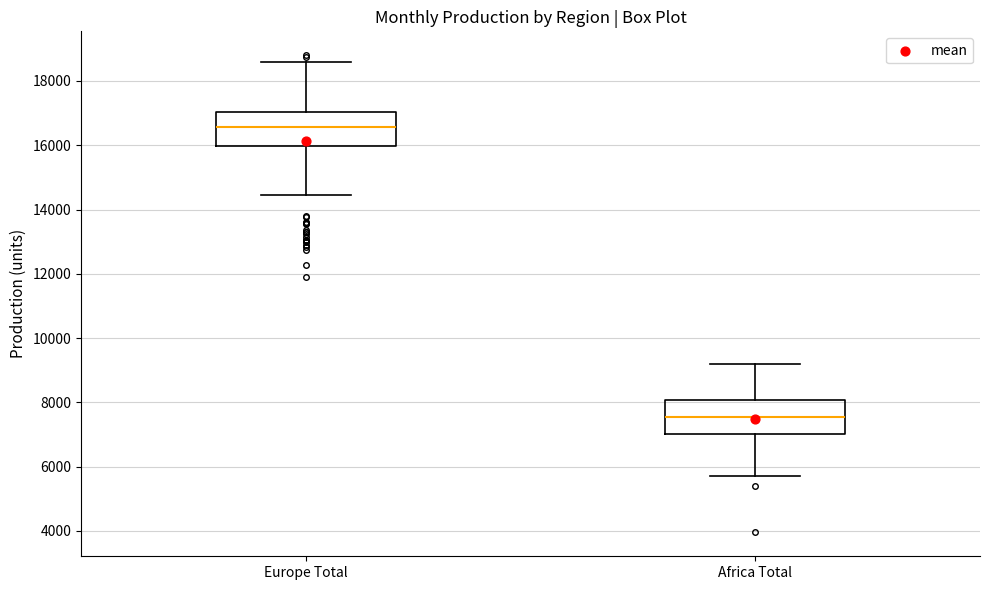

Reading left to right, transcribe this box plot: for each box, give where its median line is, the range the box spans, and where its two whiskers end, as read against the y-axis. The values are not printed on the chart, so give them approximately, as read against the axis.

Europe Total: median 16600, box 16000 to 17000, whiskers 14400 to 18600
Africa Total: median 7600, box 7000 to 8000, whiskers 5800 to 9200